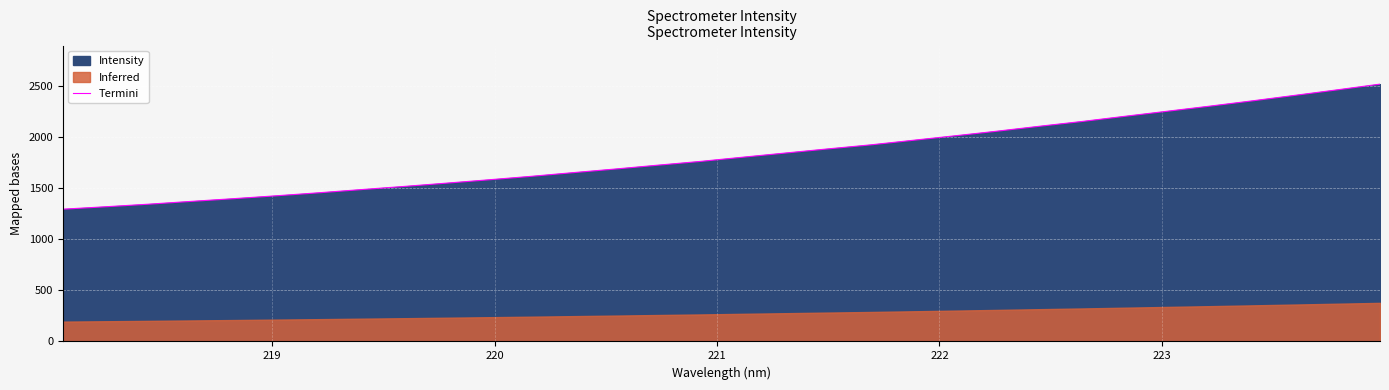

What is the maximum value shown in the chart?

2515.4